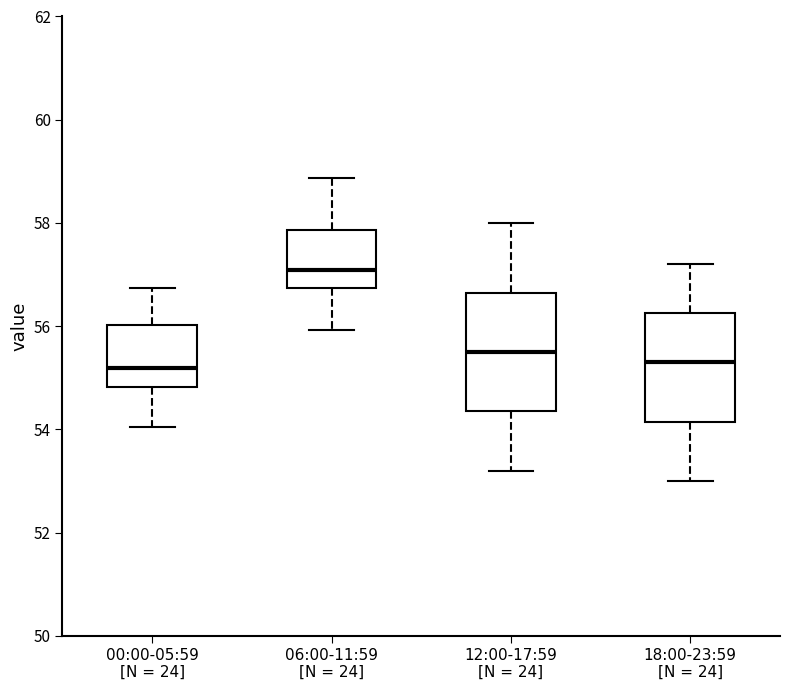

Which box's median line is the highest?

06:00-11:59 [N = 24]